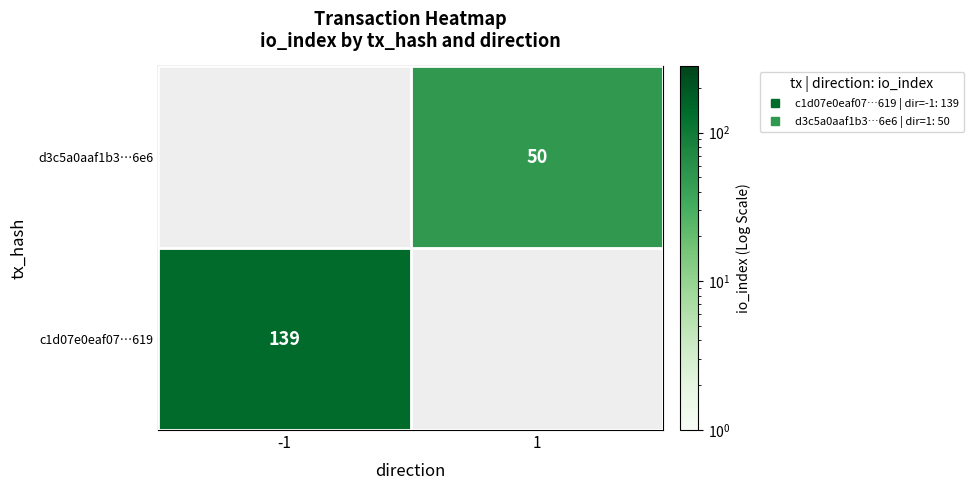

Rank the series by their average value, from highest to lowest.

c1d07e0eaf07…619, d3c5a0aaf1b3…6e6